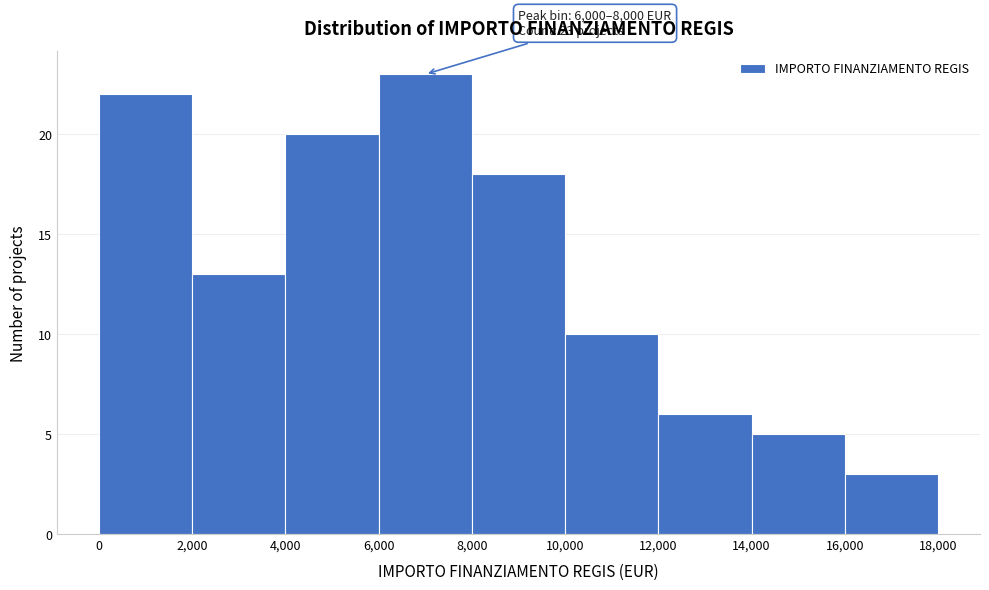

Which range on the x-axis has the tallest bar?

6,000 to 8,000